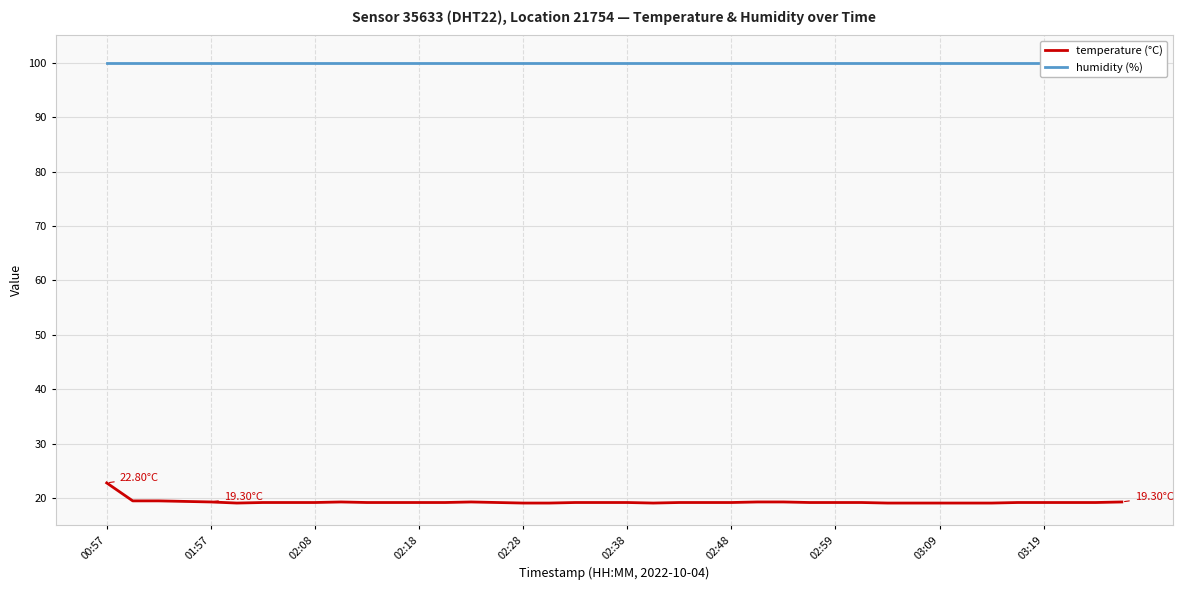

Reading left to right, transcribe all the data shown in this chart.

temperature (°C): 22.8	19.5	19.5	19.4	19.3	19.1	19.2	19.2	19.2	19.3	19.2	19.2	19.2	19.2	19.3	19.2	19.1	19.1	19.2	19.2	19.2	19.1	19.2	19.2	19.2	19.3	19.3	19.2	19.2	19.2	19.1	19.1	19.1	19.1	19.1	19.2	19.2	19.2	19.2	19.3
humidity (%): 99.9	99.9	99.9	99.9	99.9	99.9	99.9	99.9	99.9	99.9	99.9	99.9	99.9	99.9	99.9	99.9	99.9	99.9	99.9	99.9	99.9	99.9	99.9	99.9	99.9	99.9	99.9	99.9	99.9	99.9	99.9	99.9	99.9	99.9	99.9	99.9	99.9	99.9	99.9	99.9